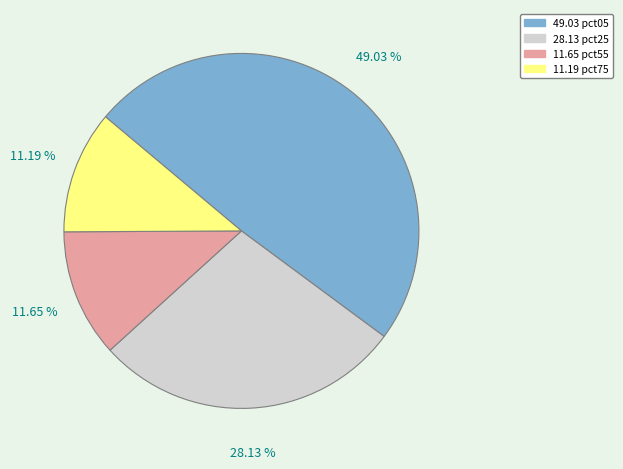

How many slices are in this pie chart?

4